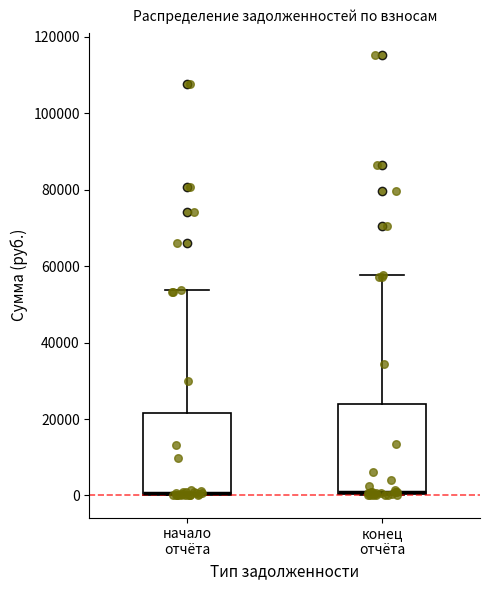

Where does the upper whisker of the box for конец отчёта end on the y-axis? The values are not printed on the chart, so give them approximately, as read against the axis.

58000